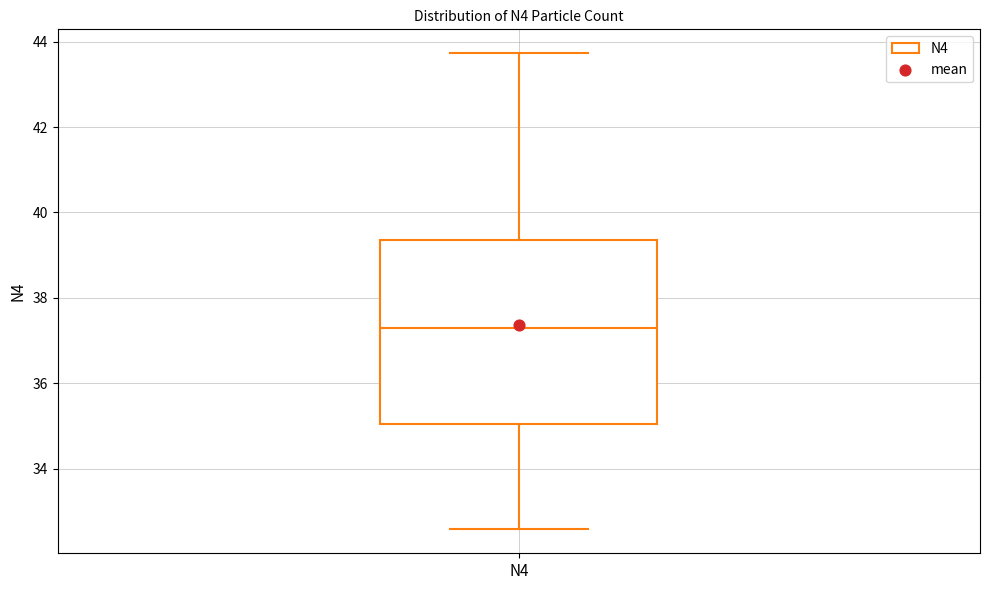

Transcribe this box plot: give where the median line is, the range the box spans, and where the two whiskers end, as read against the y-axis. The values are not printed on the chart, so give them approximately, as read against the axis.

median 37.2, box 35.0 to 39.4, whiskers 32.6 to 43.8